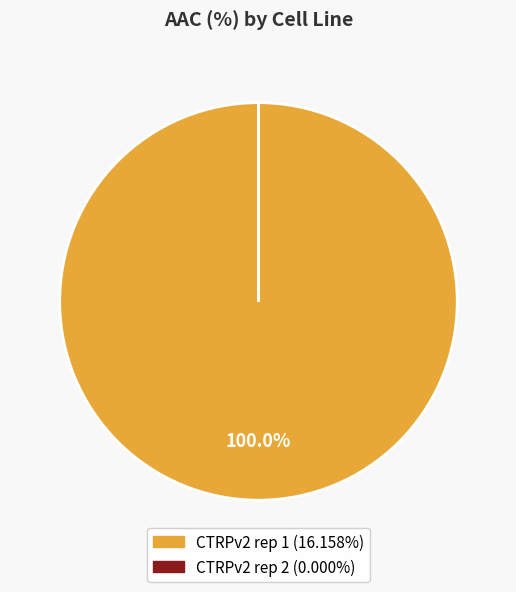

What is the largest slice in the pie chart?

CTRPv2 rep 1